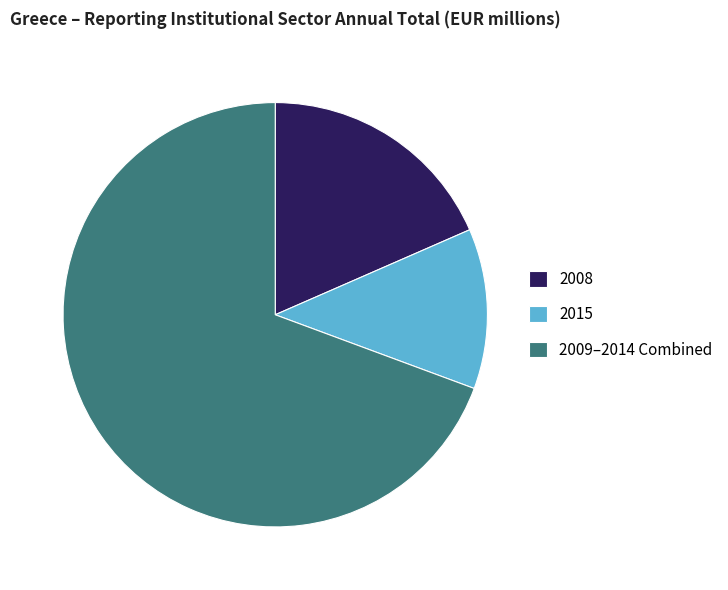

Does any single category account for the majority?

Yes